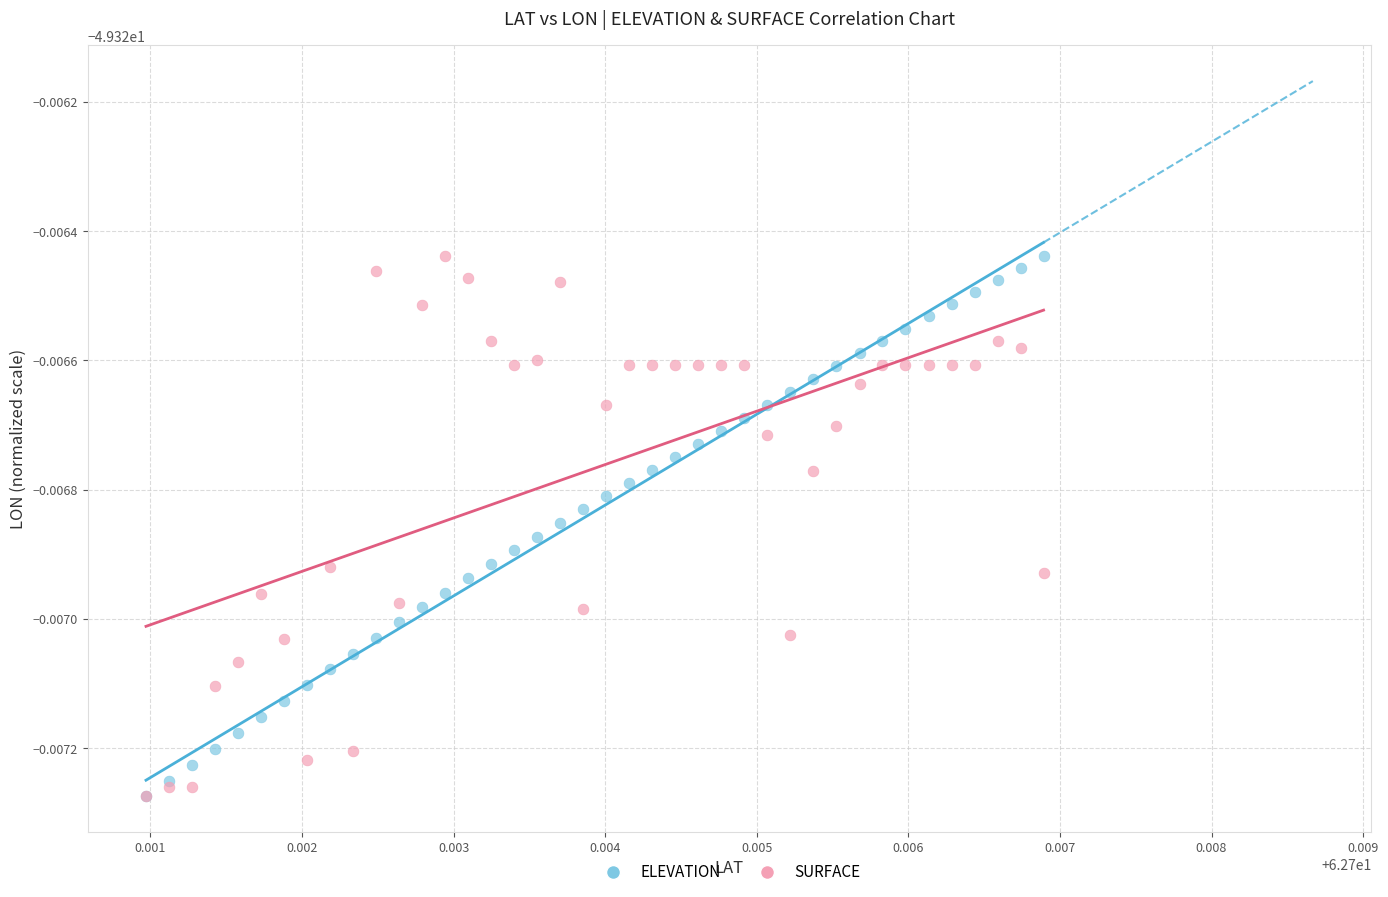

What are all the series names shown in the legend?

ELEVATION, SURFACE